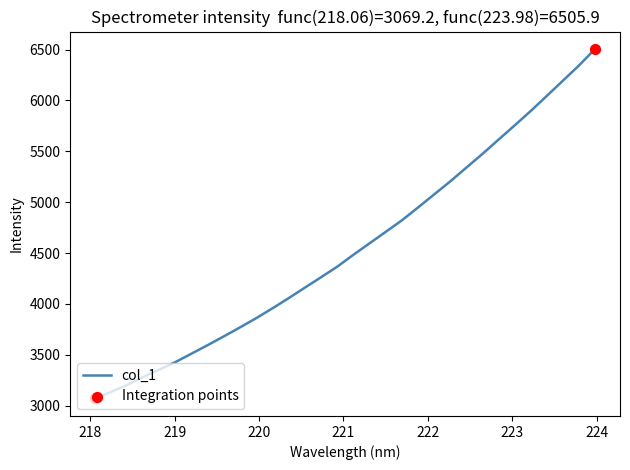

What is the maximum value shown in the chart?

6505.9